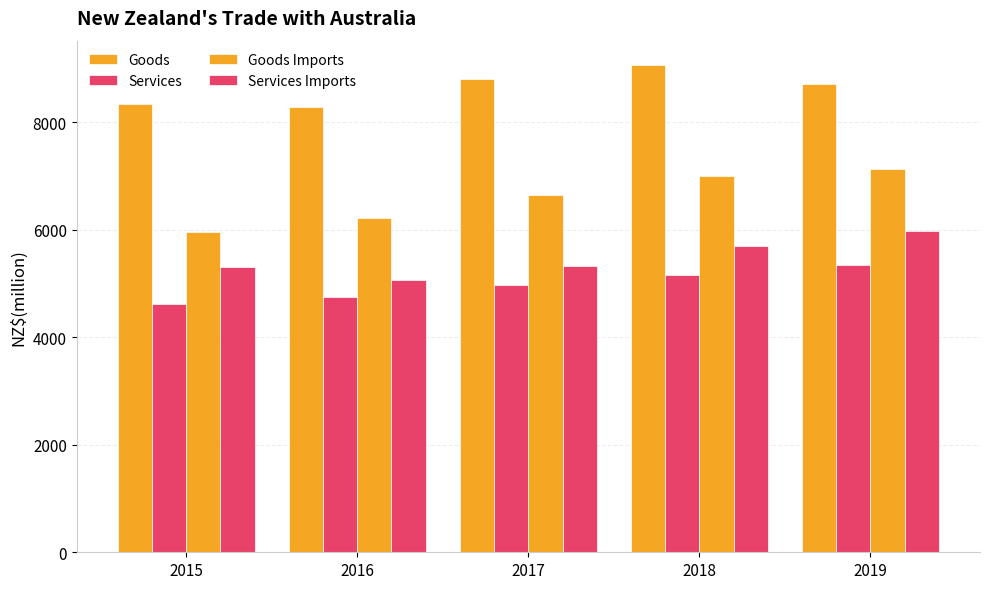

How many series are shown in this chart?

4